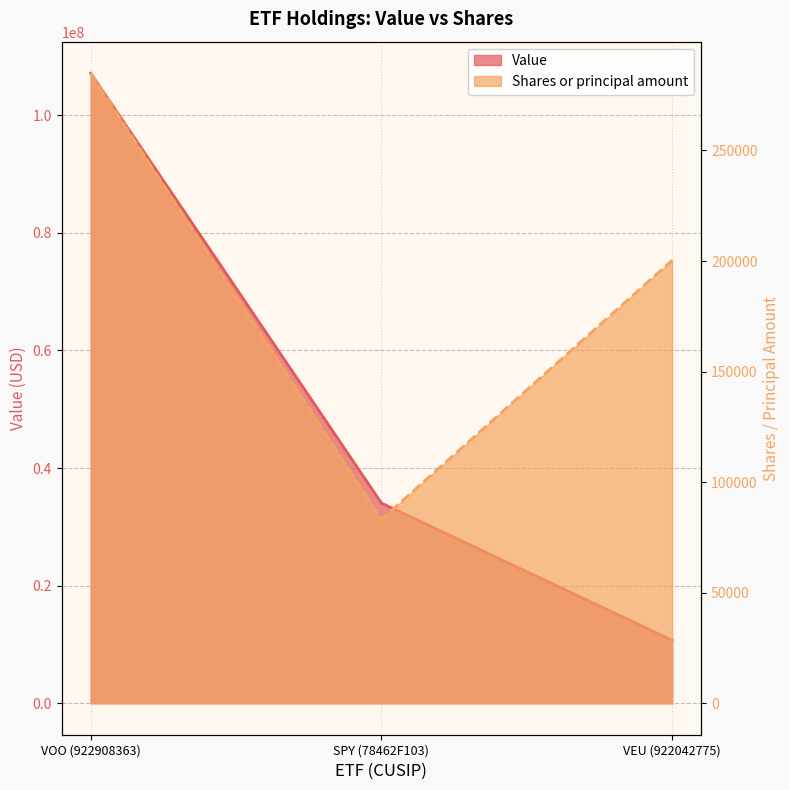

At which label is Shares or principal amount closest to 184065?

VEU (922042775)